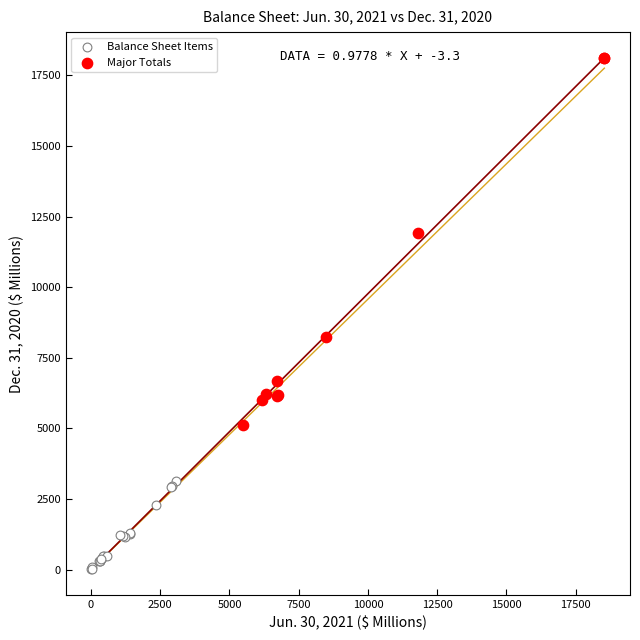

Which series has the widest spread of Y values?

Major Totals